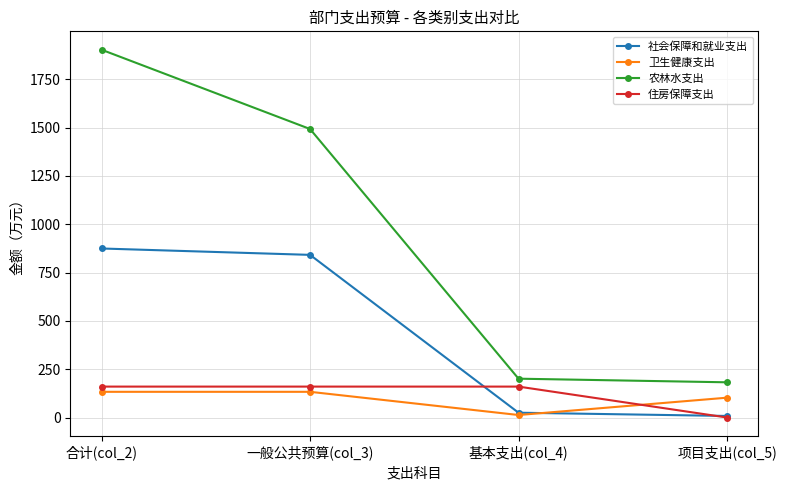

What is the label of the 3rd point from the right?

一般公共预算(col_3)